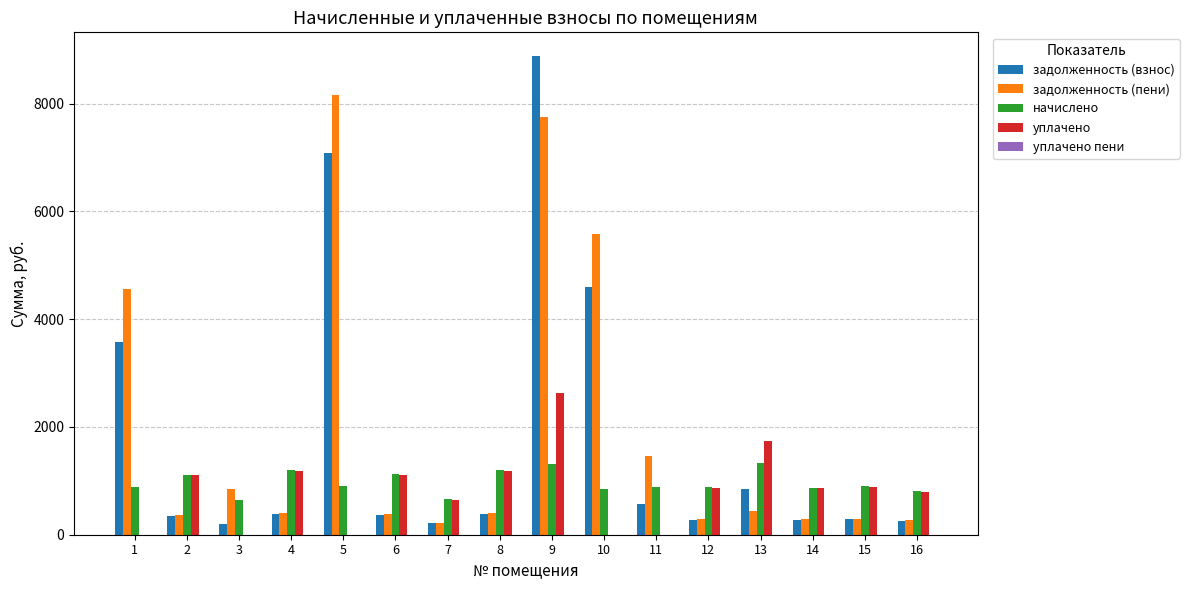

Which series has the widest spread of values?

задолженность (взнос)